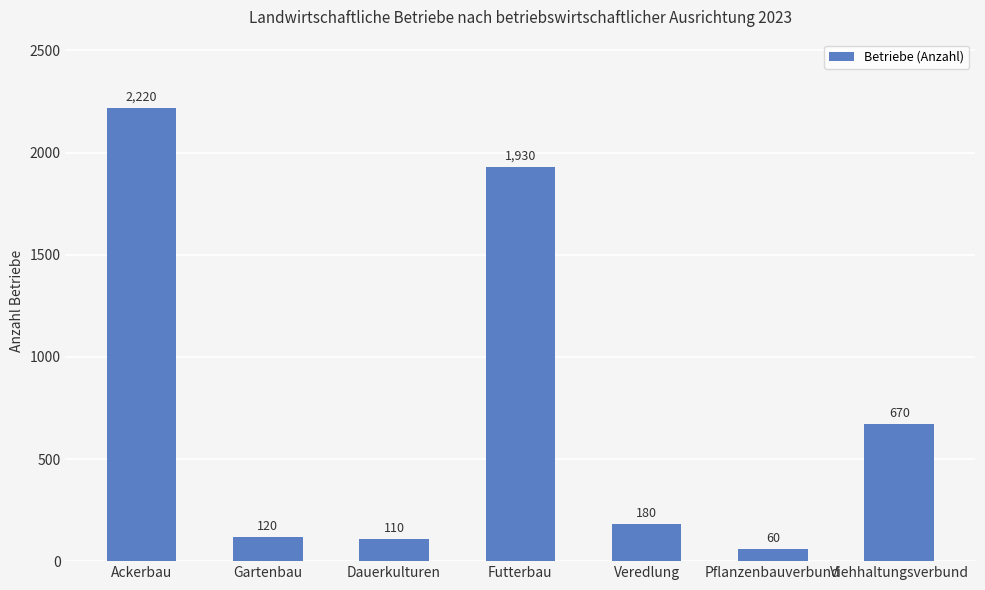

Is it true that the value at Dauerkulturen is 189?

False